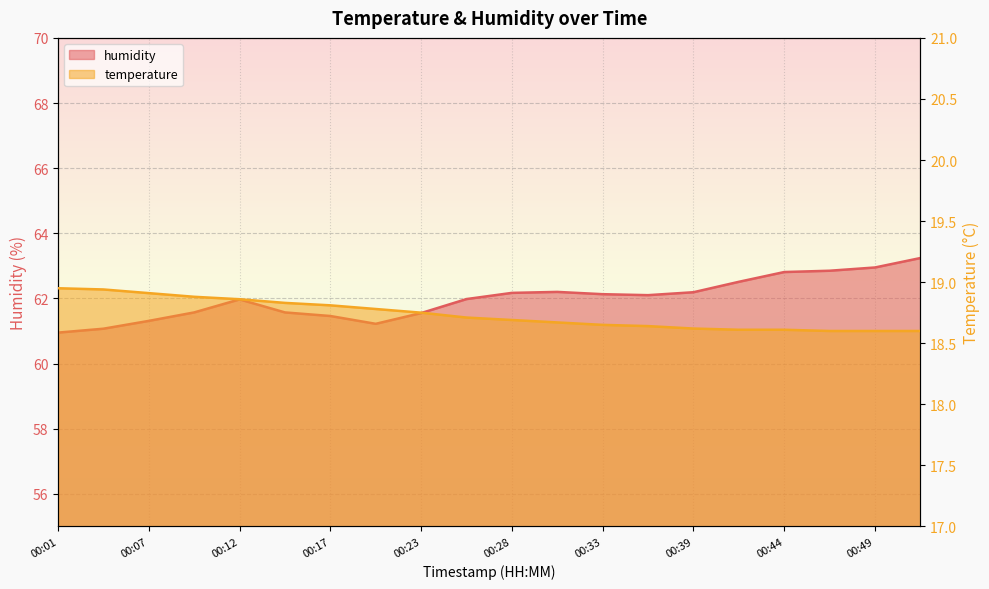

Reading right to left, list all the values displayed in this chart.

temperature: 18.6	18.6	18.6	18.6	18.6	18.6	18.6	18.6	18.7	18.7	18.7	18.8	18.8	18.8	18.8	18.9	18.9	18.9	18.9	18.9
humidity: 63.2	63.0	62.9	62.8	62.5	62.2	62.1	62.1	62.2	62.2	62.0	61.5	61.2	61.5	61.6	62.0	61.6	61.3	61.1	61.0